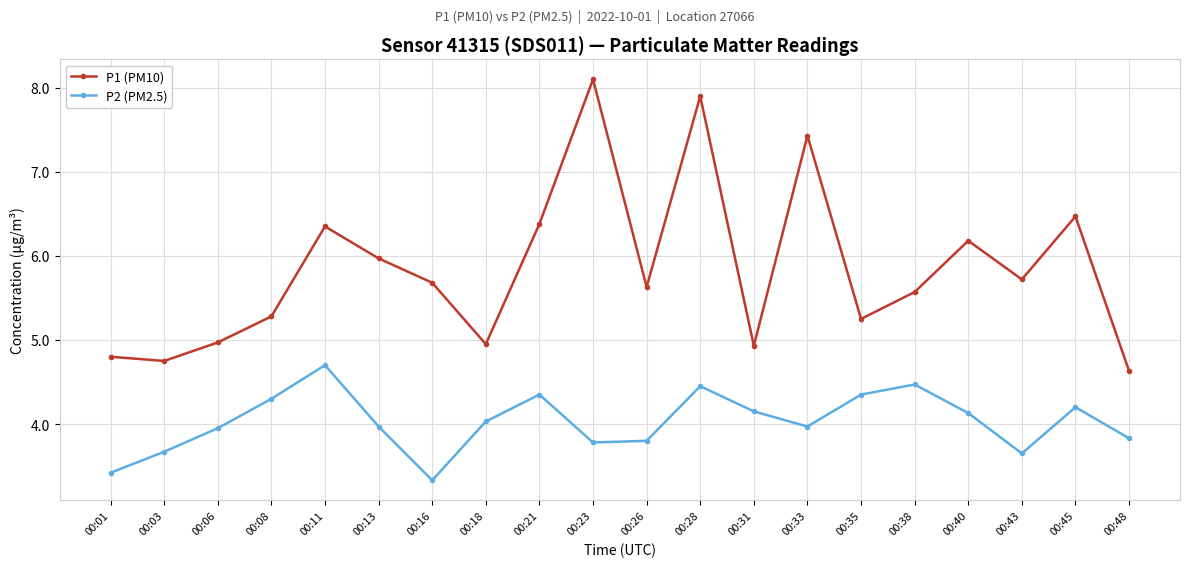

Which series has the widest spread of values?

P1 (PM10)